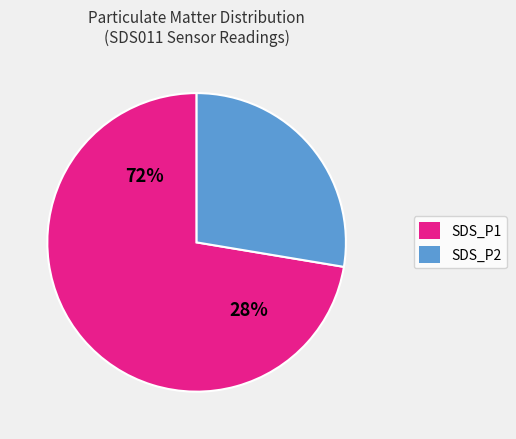

Which category accounts for the majority?

SDS_P1